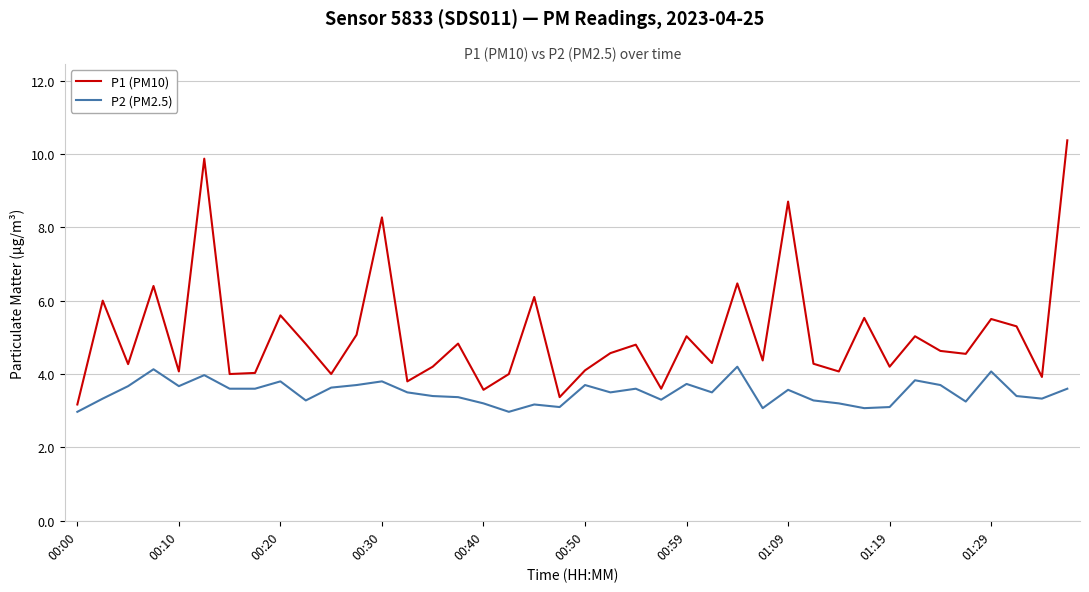

Which series has the largest range (max minus min)?

P1 (PM10)